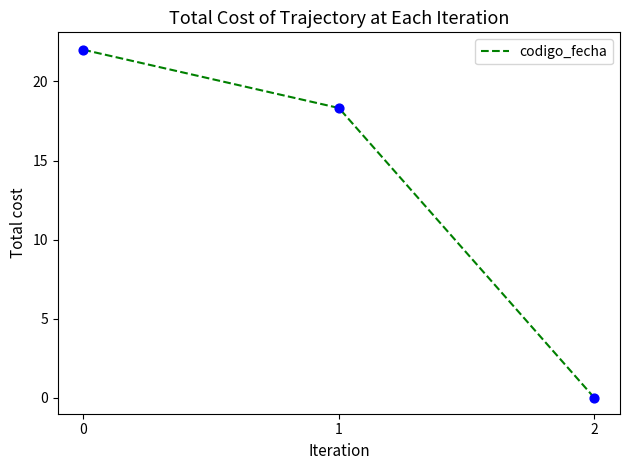

Between 1 and 2, which is larger?

1